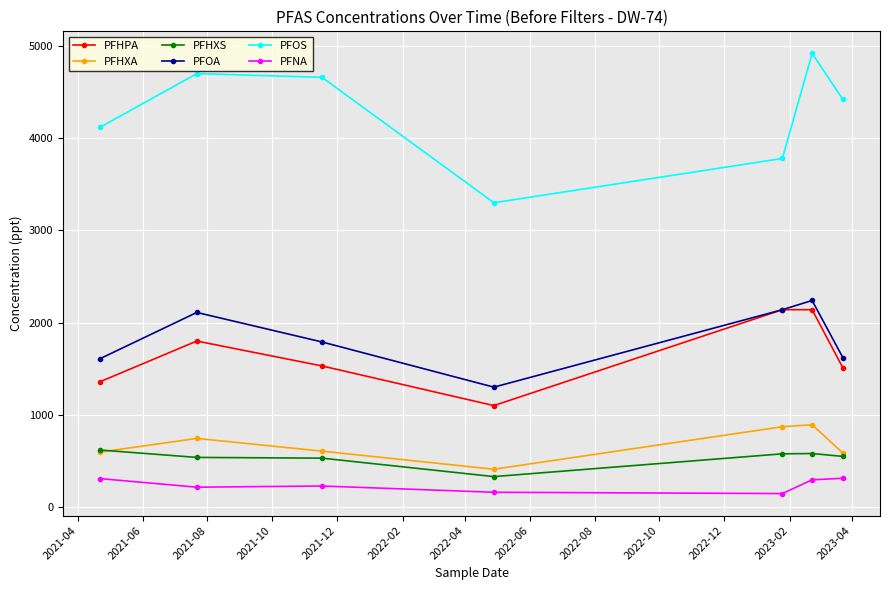

What is the greatest value displayed?

4920